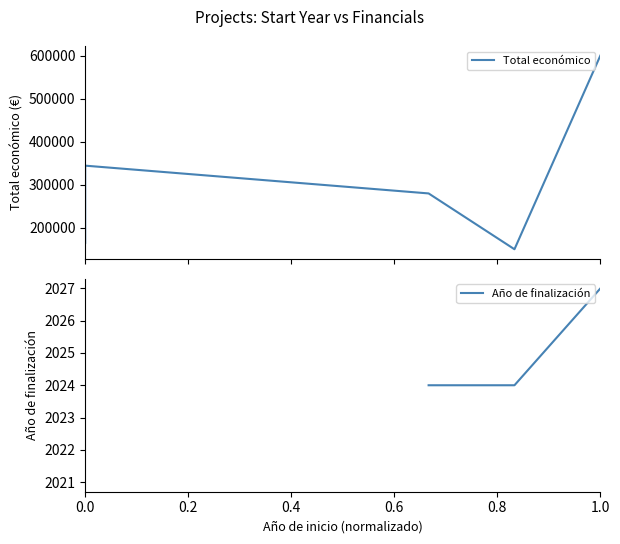

True or false: Total económico and Año de finalización intersect in this chart.

False